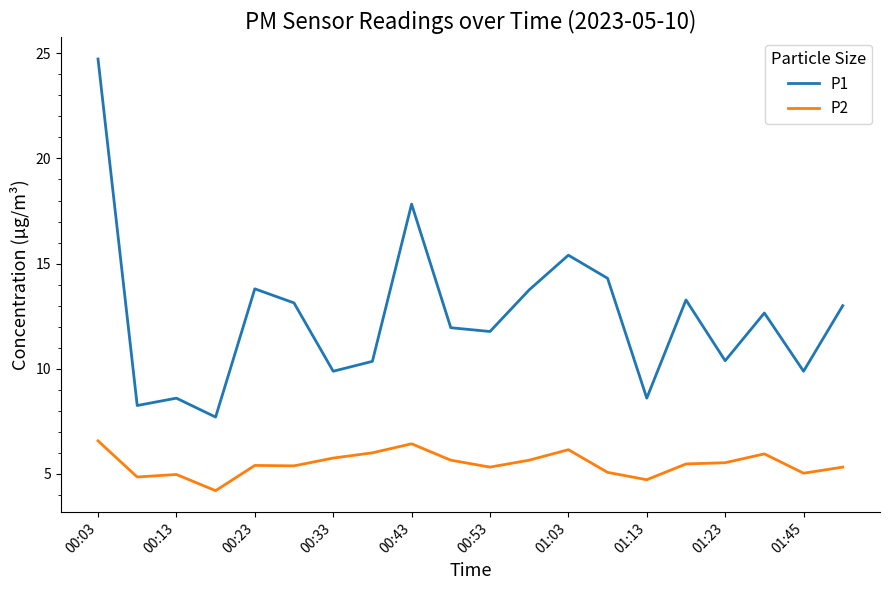

Which series has the largest total across all categories?

P1